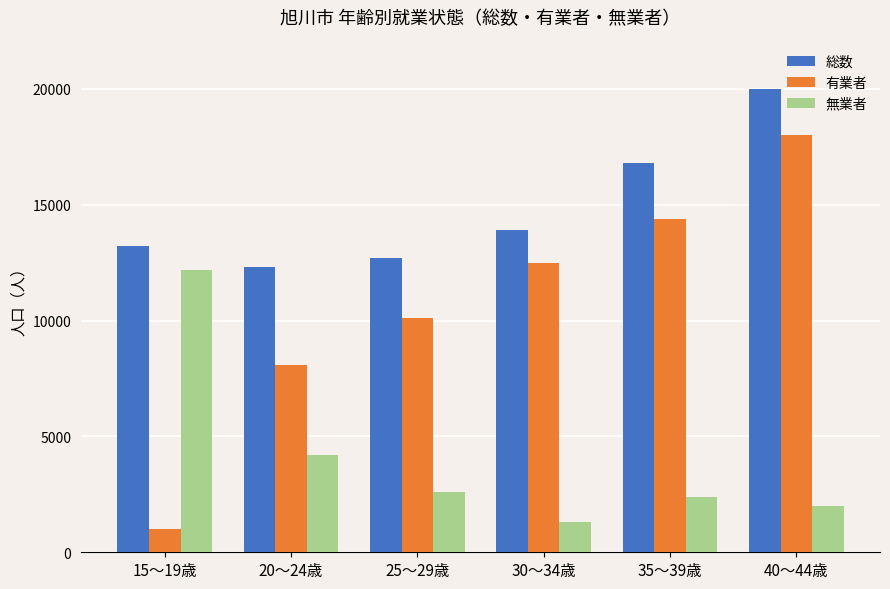

What is the approximate value of 有業者 at 30～34歳, to the nearest 50?

12500